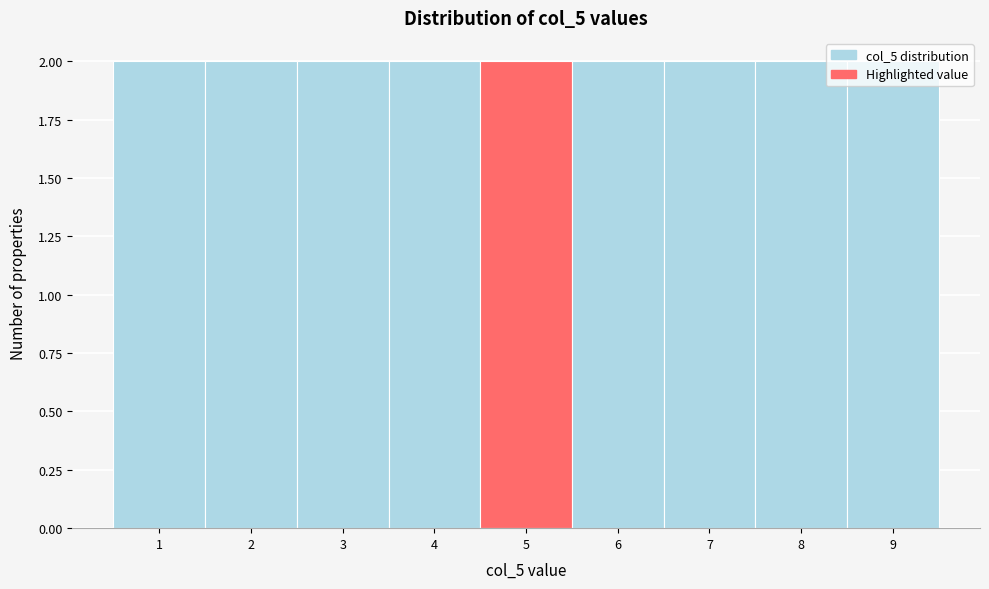

Reading left to right, list every bar in this chart as the range it spans on the x-axis followed by its height. The values are not printed on the chart, so give them approximately, as read against the axis.

0.5 to 1.5: 2
1.5 to 2.5: 2
2.5 to 3.5: 2
3.5 to 4.5: 2
4.5 to 5.5: 2
5.5 to 6.5: 2
6.5 to 7.5: 2
7.5 to 8.5: 2
8.5 to 9.5: 2